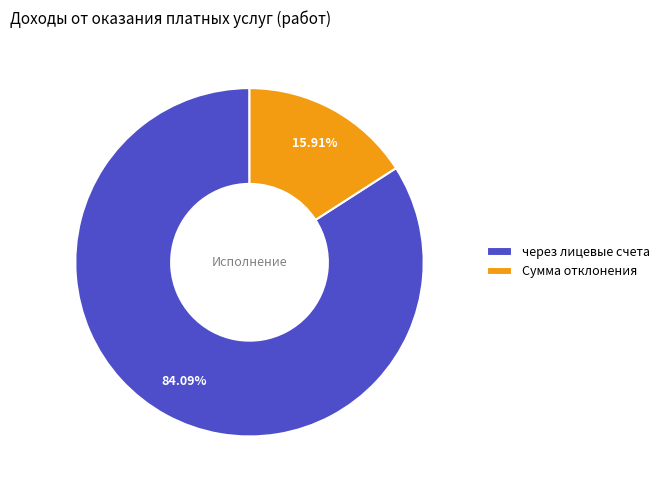

What is the largest slice in the pie chart?

через лицевые счета